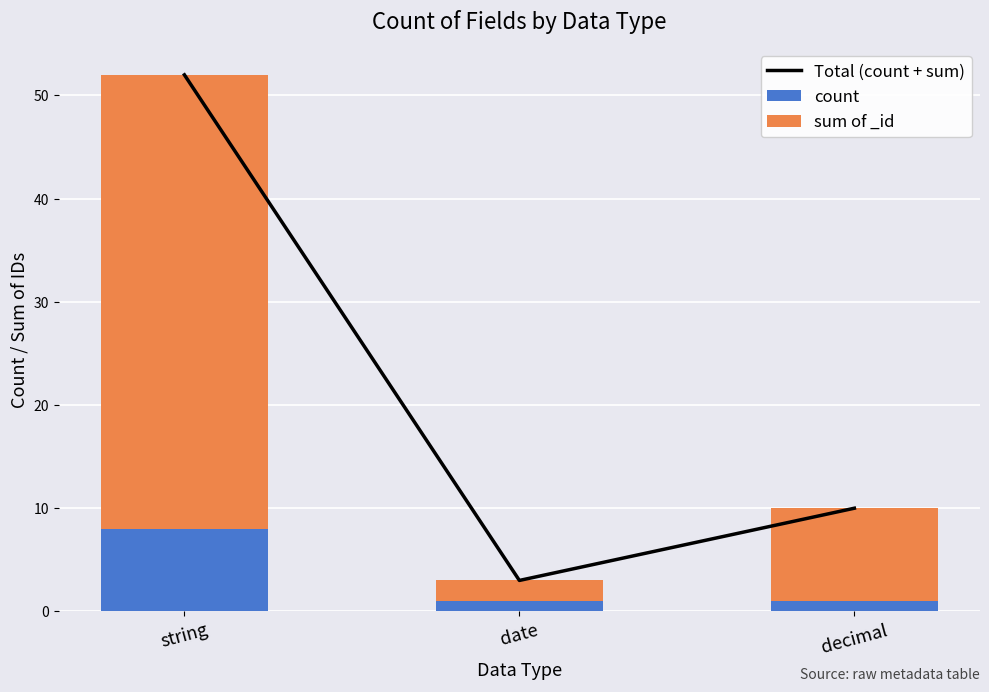

Which series has the widest spread of values?

Total (count + sum)